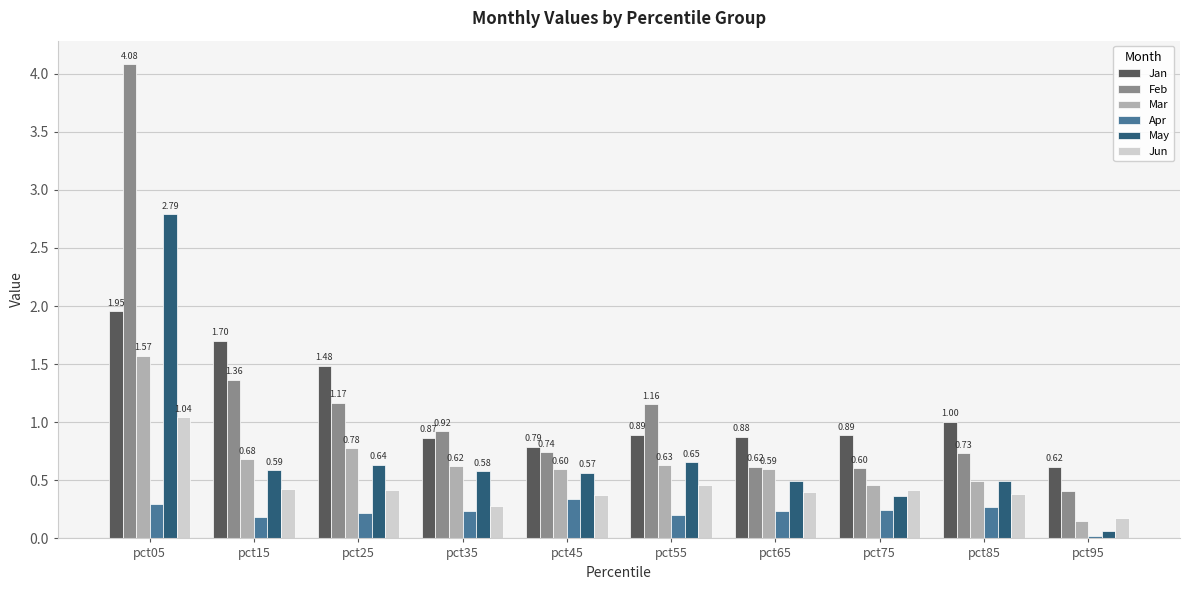

Is the value of Apr at pct15 greater than the value of Mar at pct15?

No